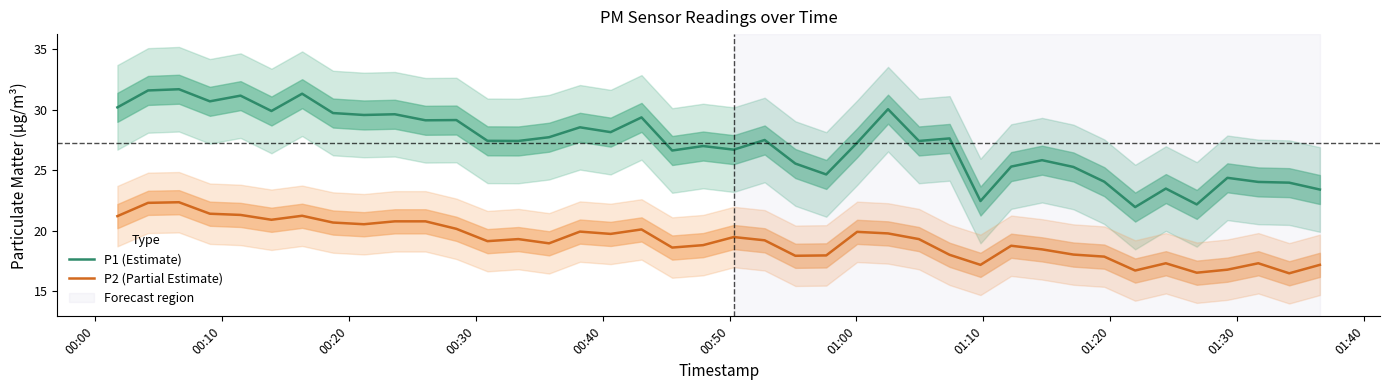

What is the maximum value for P2 (Partial Estimate)?

22.4